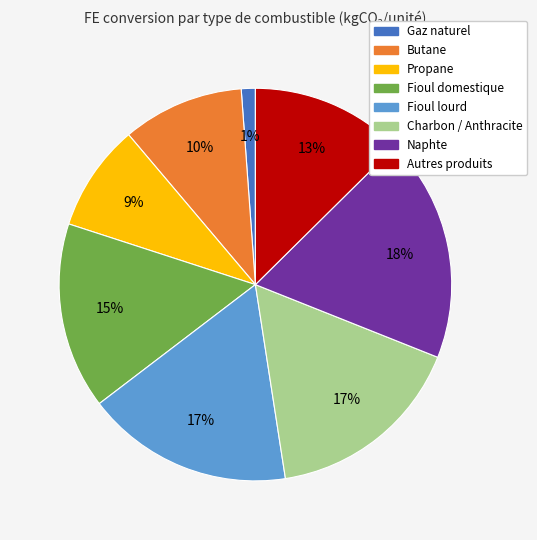

Do Gaz naturel and Fioul domestique together represent more than half of the pie?

No